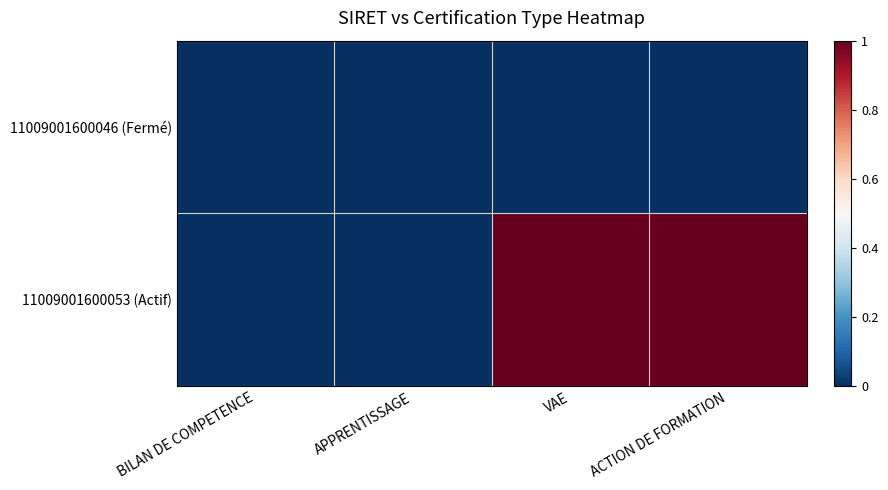

Between BILAN DE COMPETENCE and ACTION DE FORMATION, which series saw the biggest shift?

11009001600053 (Actif)